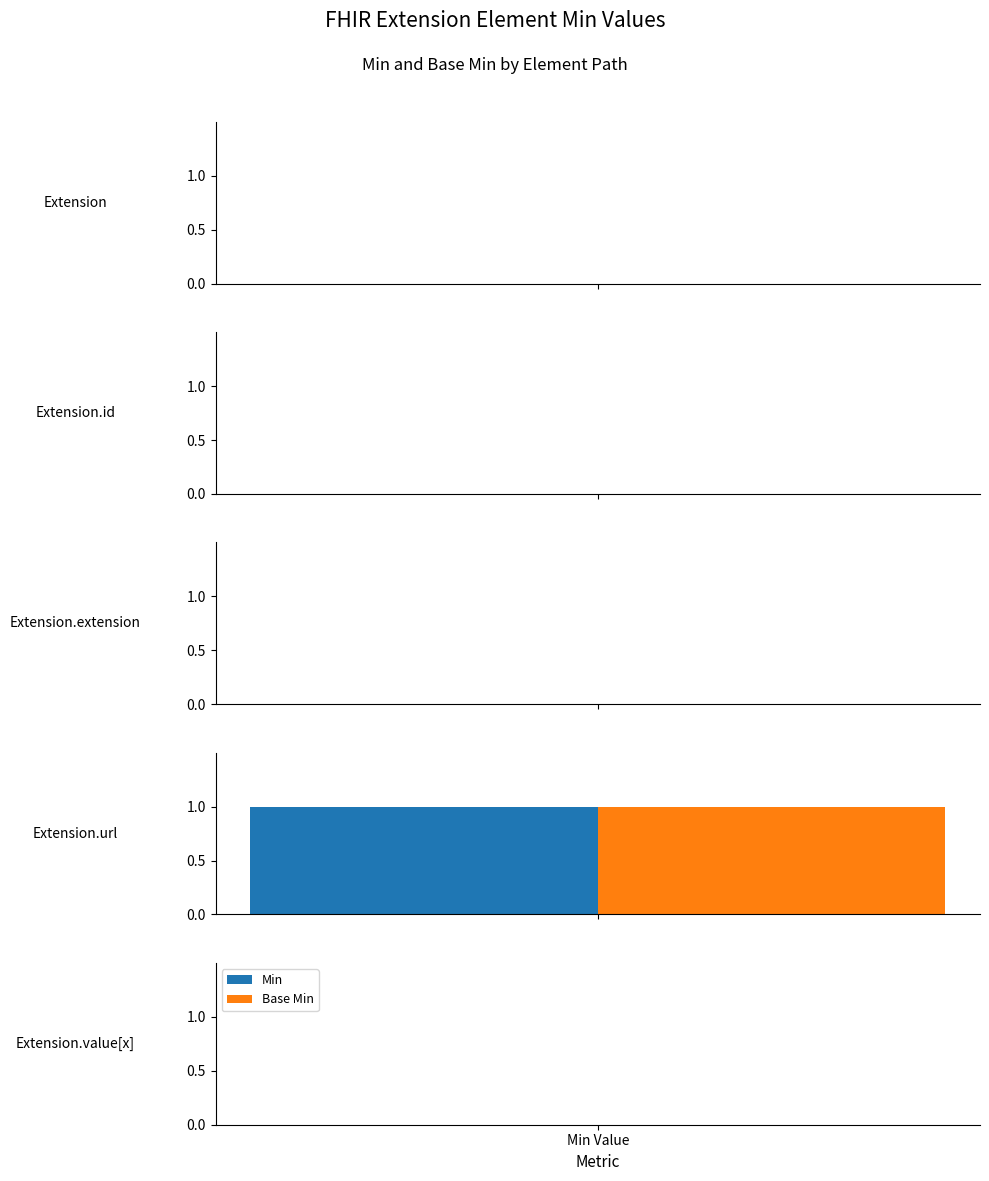

List the labels in order of Min value, smallest first.

Extension, Extension.id, Extension.extension, Extension.value[x], Extension.url